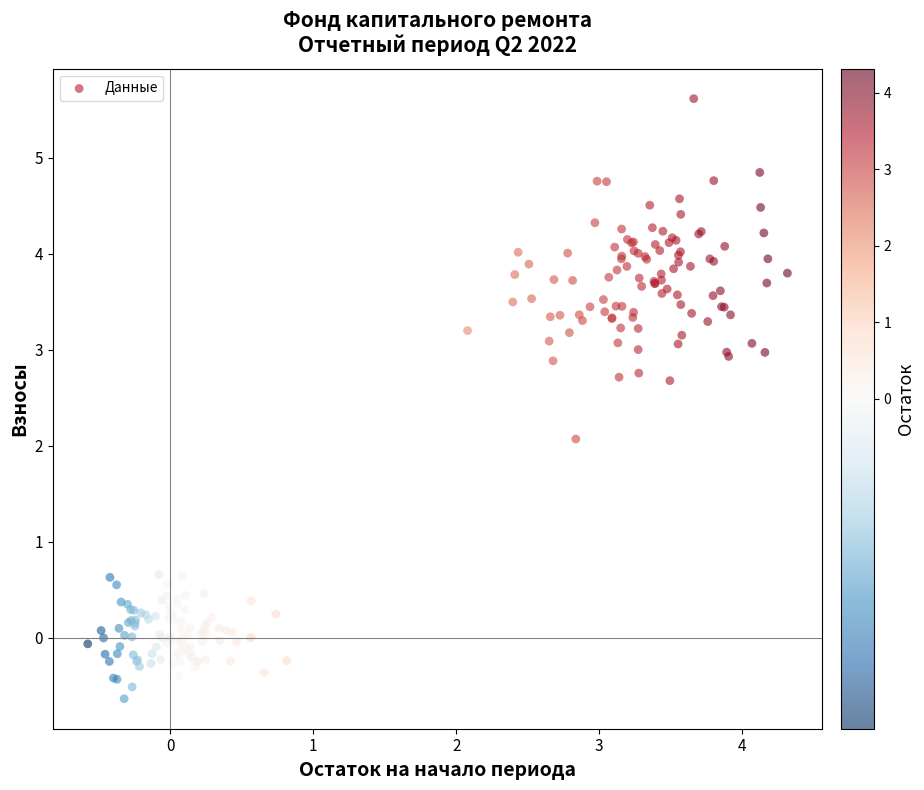

What Y value in the scatter plot is closest to 2?

2.1